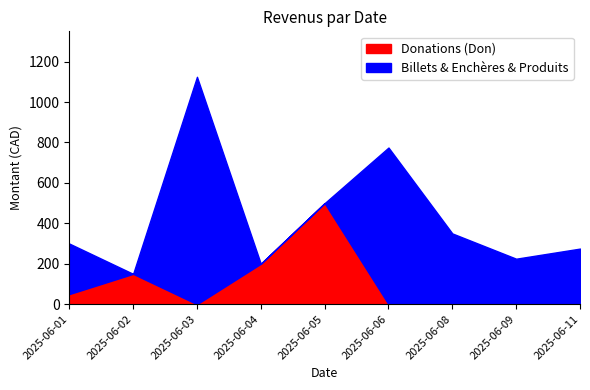

What is the difference between the highest and lowest values at 2025-06-01?

200